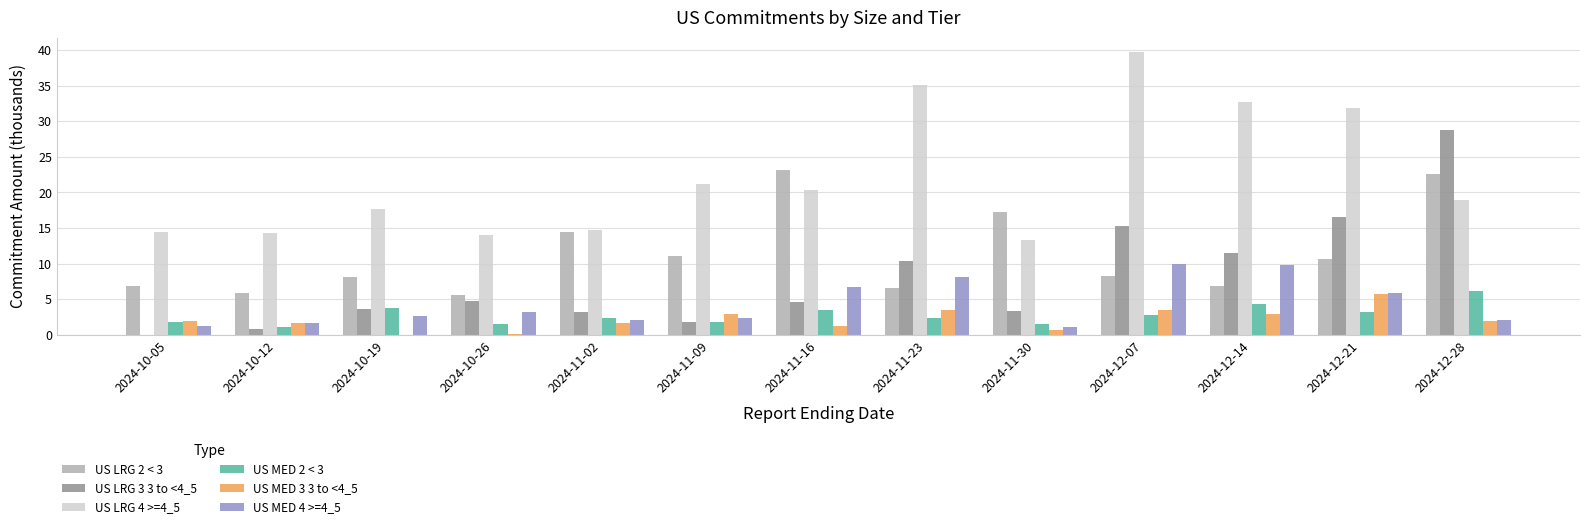

The US MED 4 >=4_5 series shows 10.8 at 2024-11-16. True or false?

False